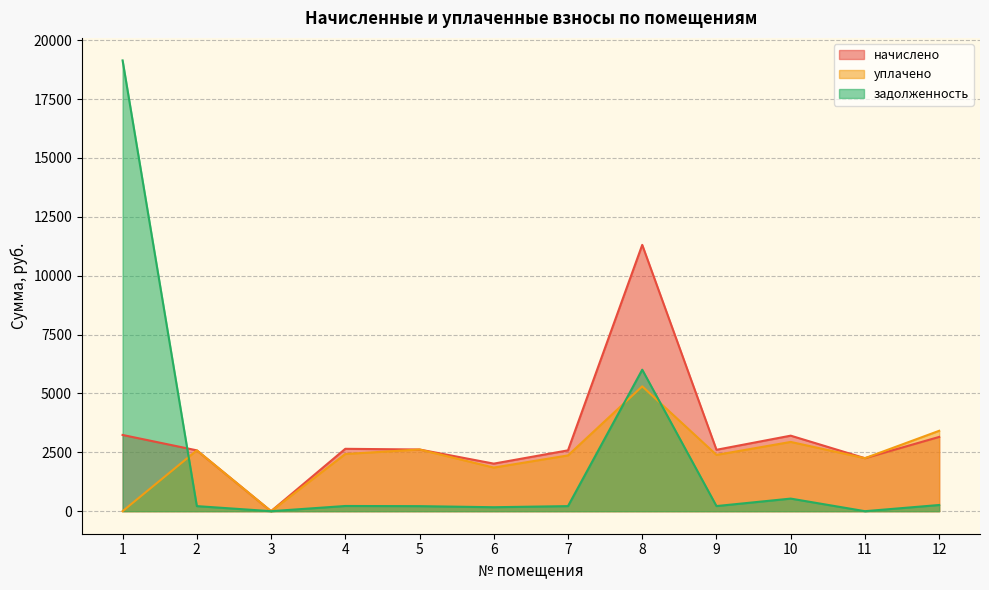

Reading left to right, extract all data points from this chart.

начислено: 3237.4	2584.0	0.0	2649.2	2619.6	2019.6	2584.0	11310.1	2607.7	3207.6	2251.3	3154.2
уплачено: 0.0	2584.0	0.0	2428.5	2620.0	1851.3	2368.6	5302.0	2390.4	2941.1	2251.3	3414.2
задолженность: 19143.9	215.3	0.0	220.8	213.7	168.3	215.3	6008.9	217.3	534.6	0.0	262.9